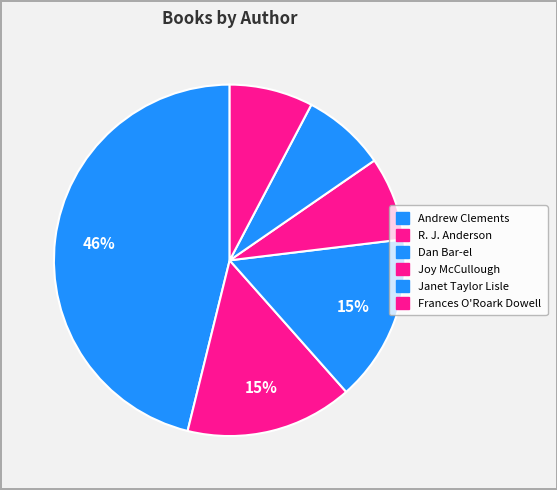

How many segments does this pie chart have?

6